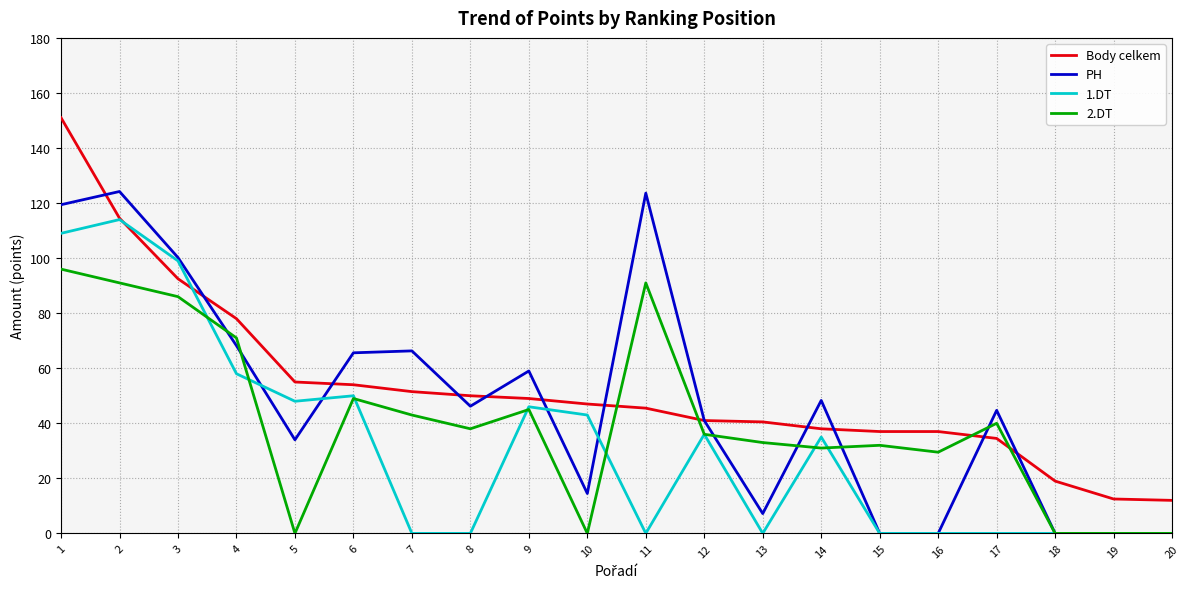

The 1.DT series shows 34.5 at 16. True or false?

False